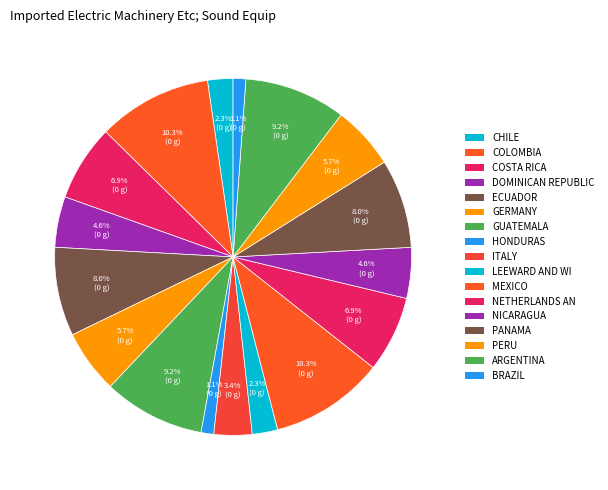

Rank the categories by value from highest to lowest.

5, 5, 2, 2, 6, 6, 9, 9, 4, 4, 3, 3, 1, 8, 8, 7, 7